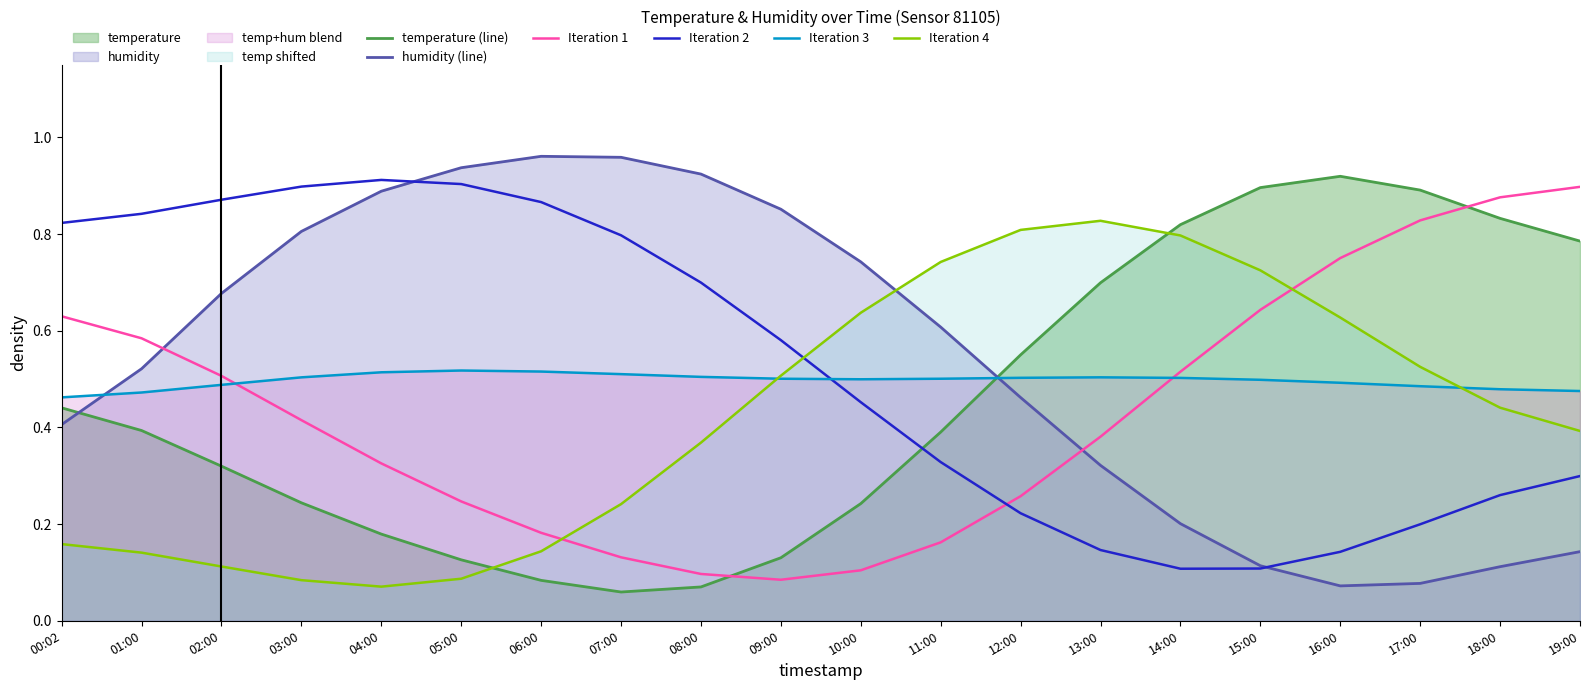

Which category has the highest value in the temperature (line) series?

16:00